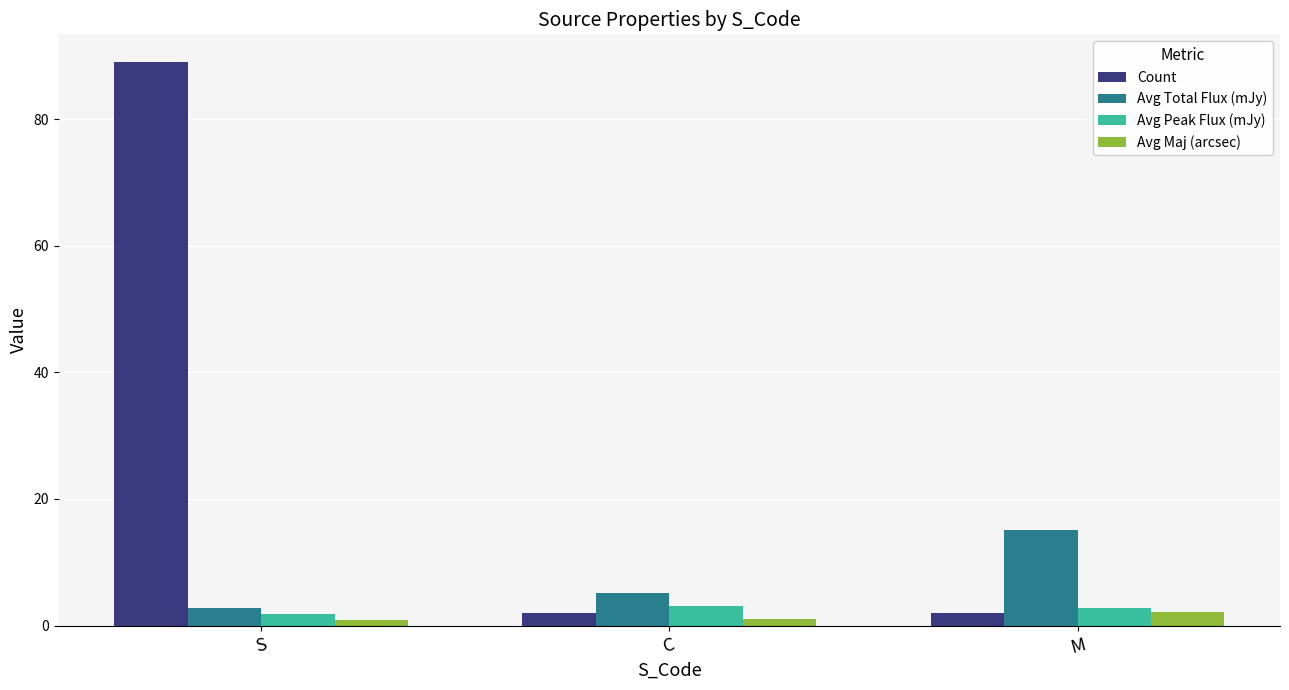

At C, list the series in order from smallest to largest.

Avg Maj (arcsec), Count, Avg Peak Flux (mJy), Avg Total Flux (mJy)